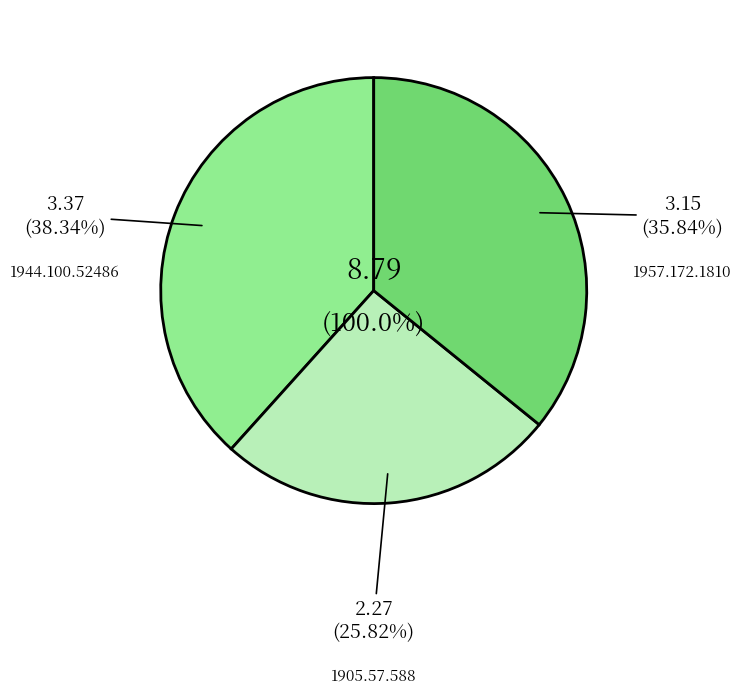

How many slices are in this pie chart?

3